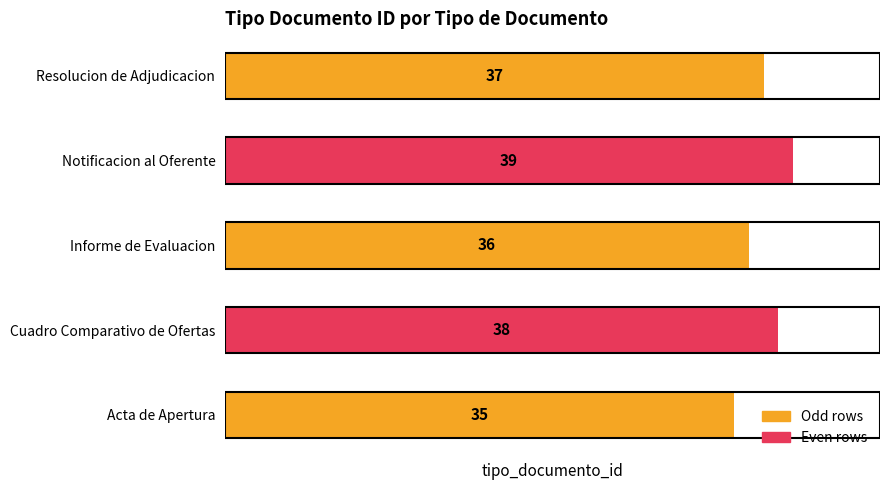

At which category does the chart reach its peak across all series?

Notificacion al Oferente